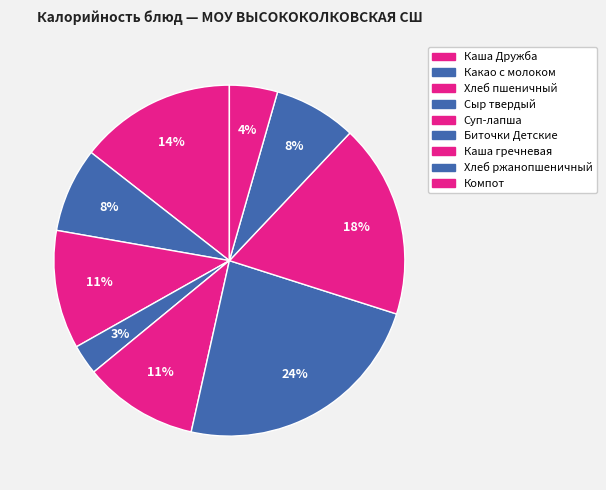

To the nearest percent, what percentage of the pie is Компот?

4%